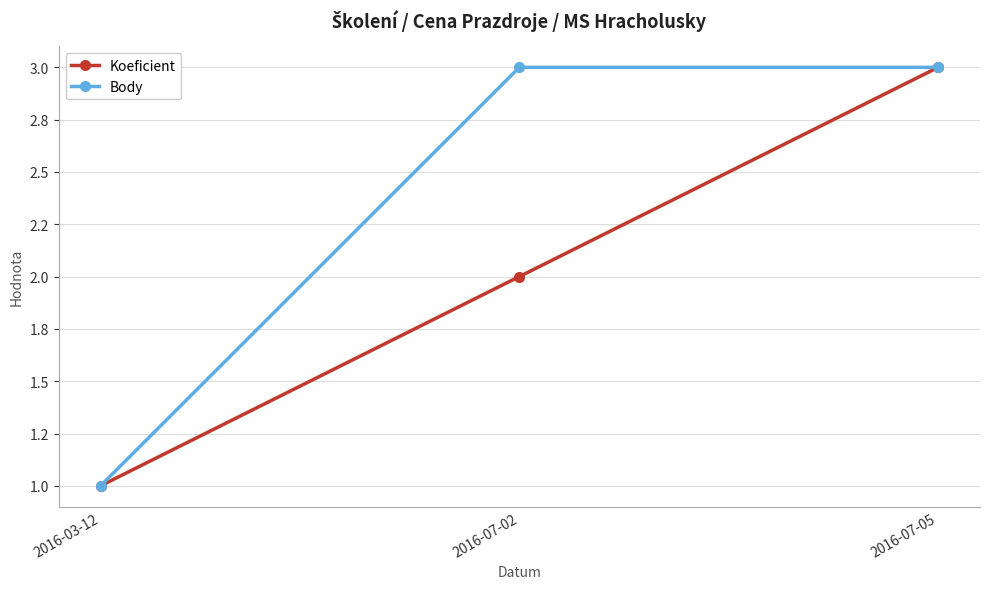

Is this an area chart (filled region under the line)?

No